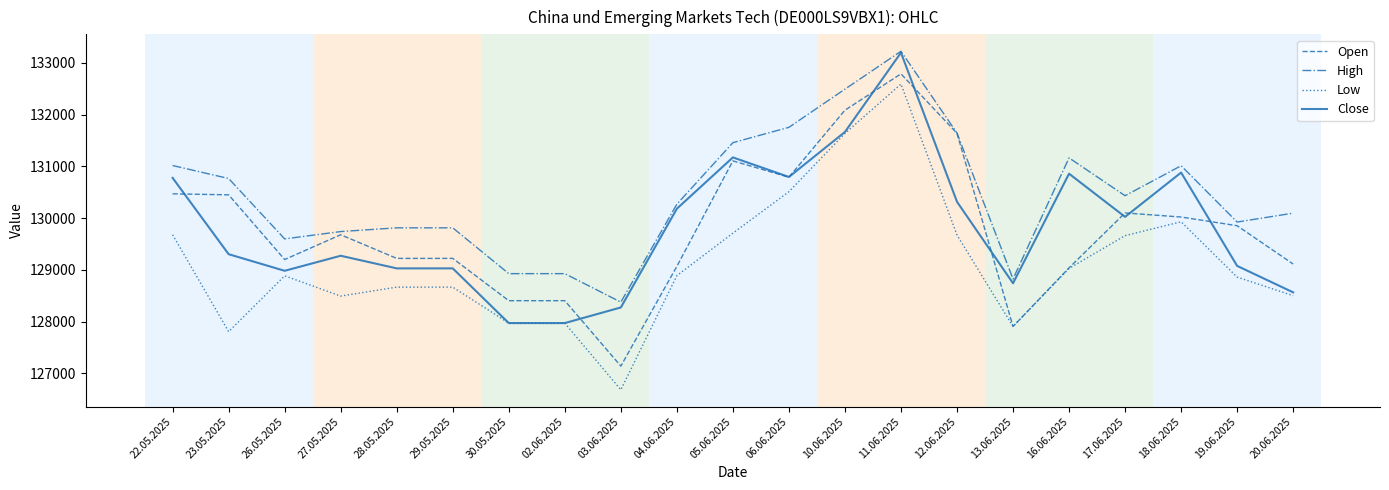

Which label corresponds to the smallest value in the chart?

03.06.2025